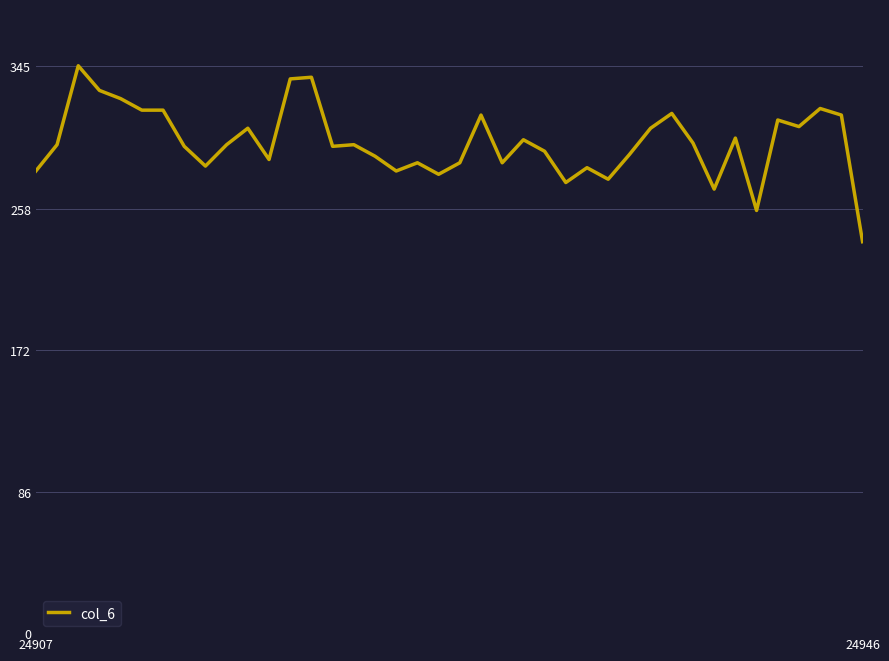

What is the difference between the maximum and minimum values?

107